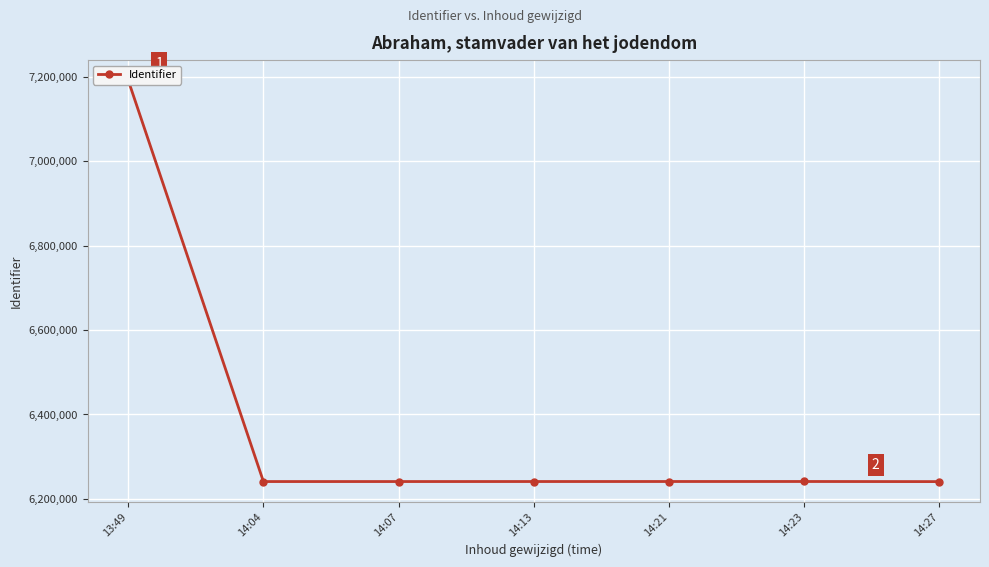

What is the label of the 1st point from the left?

13:49